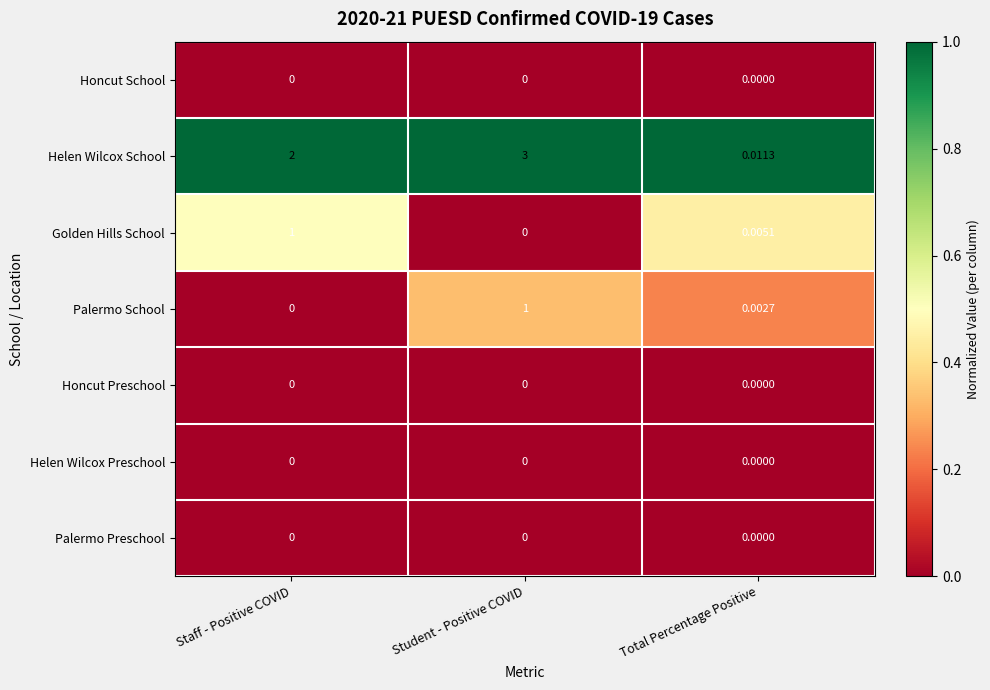

Which series has the widest spread of values?

Helen Wilcox School